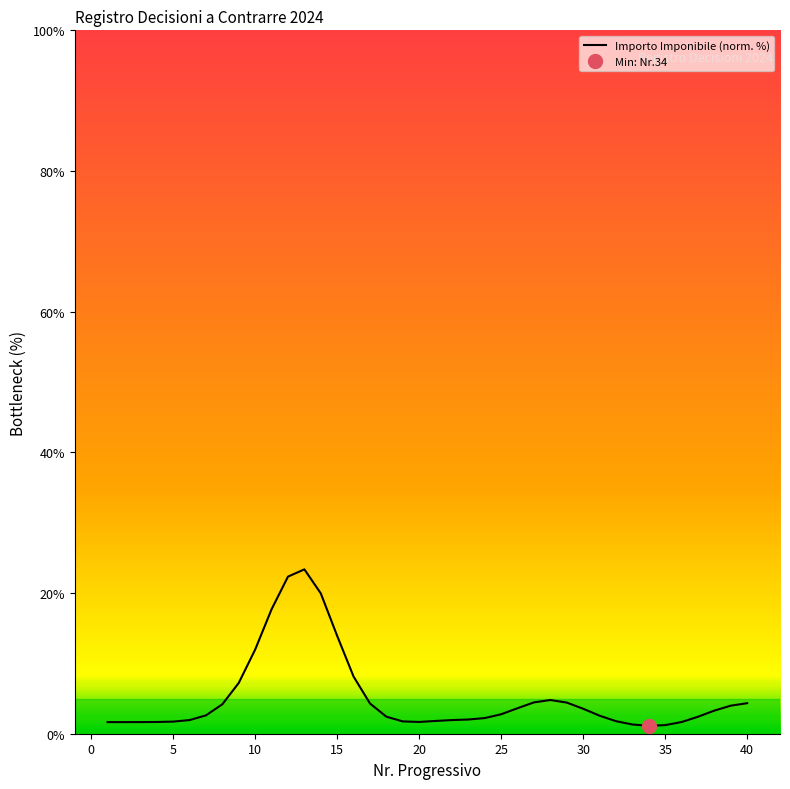

What is the maximum value shown in the chart?

23.4